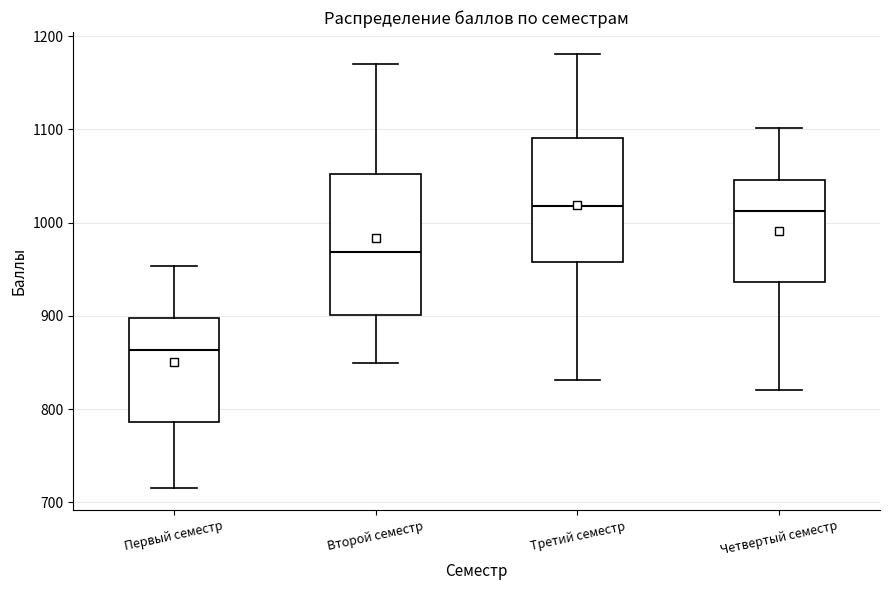

Where is the lower edge of the box for Четвертый семестр on the y-axis? The values are not printed on the chart, so give them approximately, as read against the axis.

940